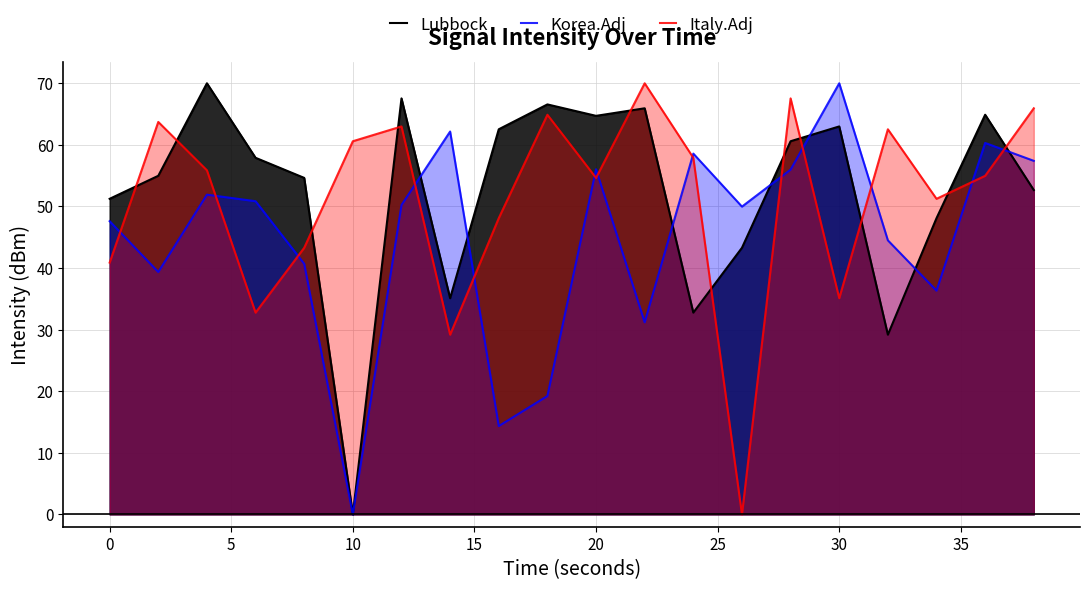

How many data points in Lubbock are less than 57?

10